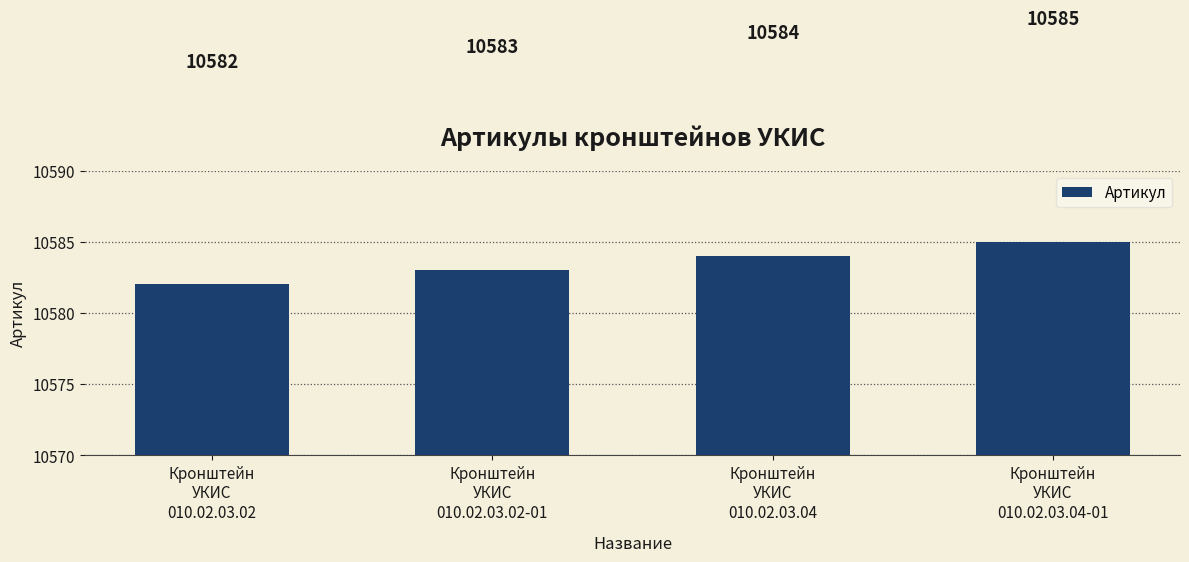

What is the sum of the values at Кронштейн
УКИС
010.02.03.02 and Кронштейн
УКИС
010.02.03.04-01?

21167